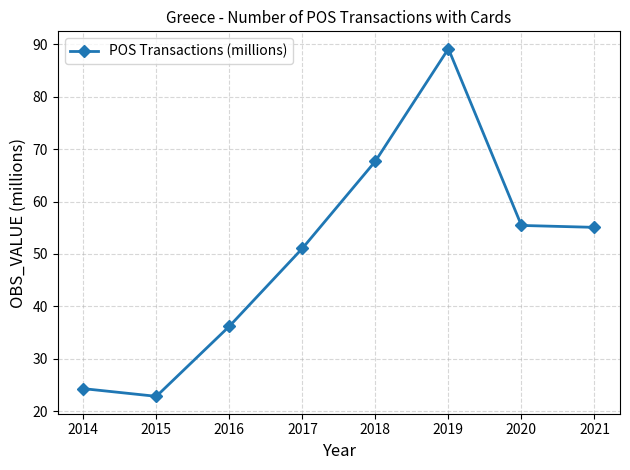

What value does the data have at 2015?

22.8